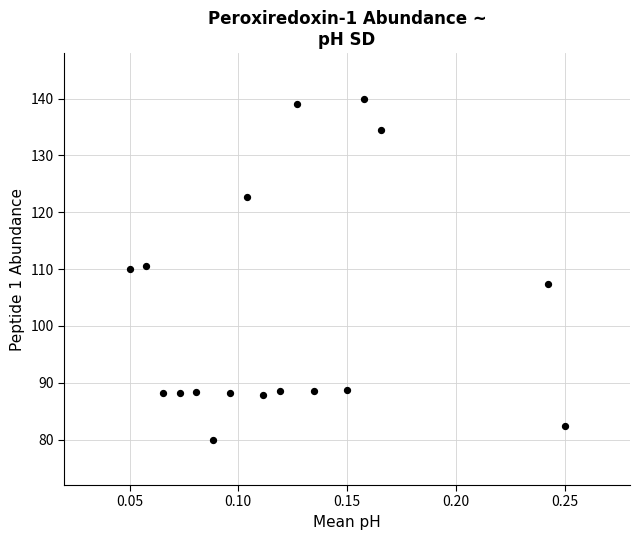

What is the range of Y values (max minus min)?

60.0